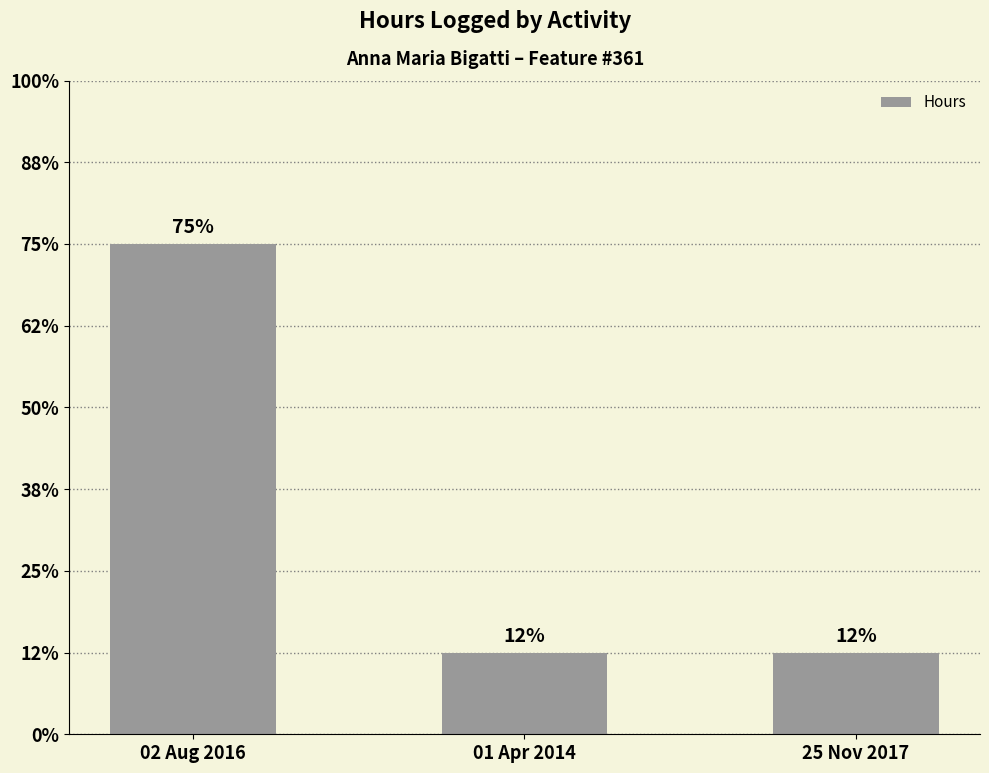

What is the value of the 3rd bar from the left?

0.2